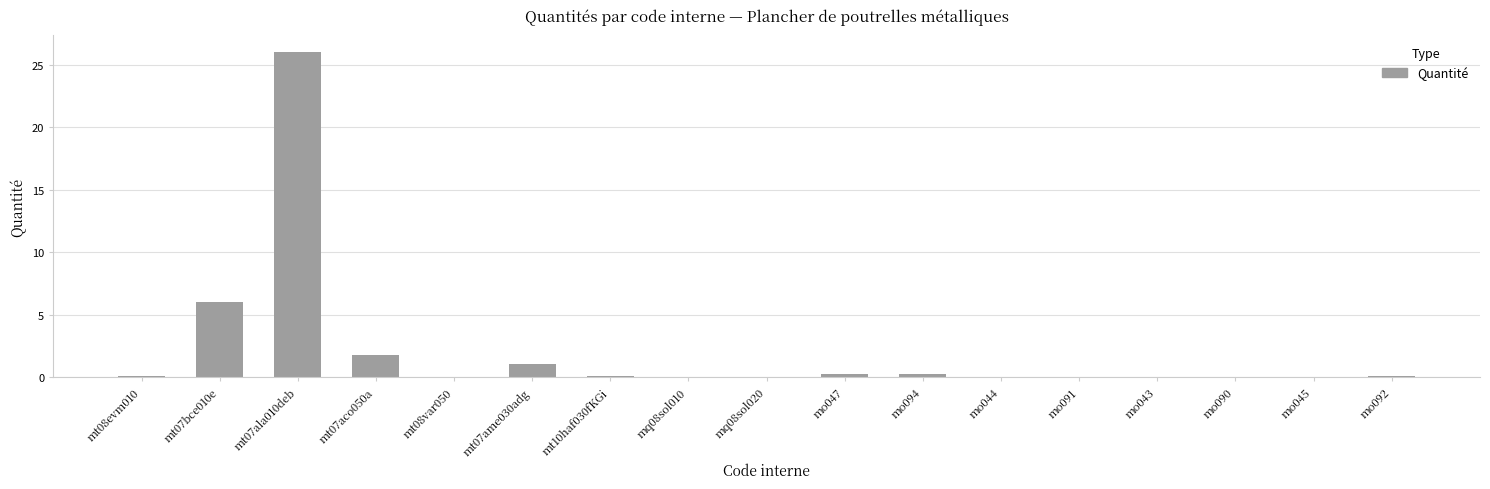

How many data points does each series have?

17